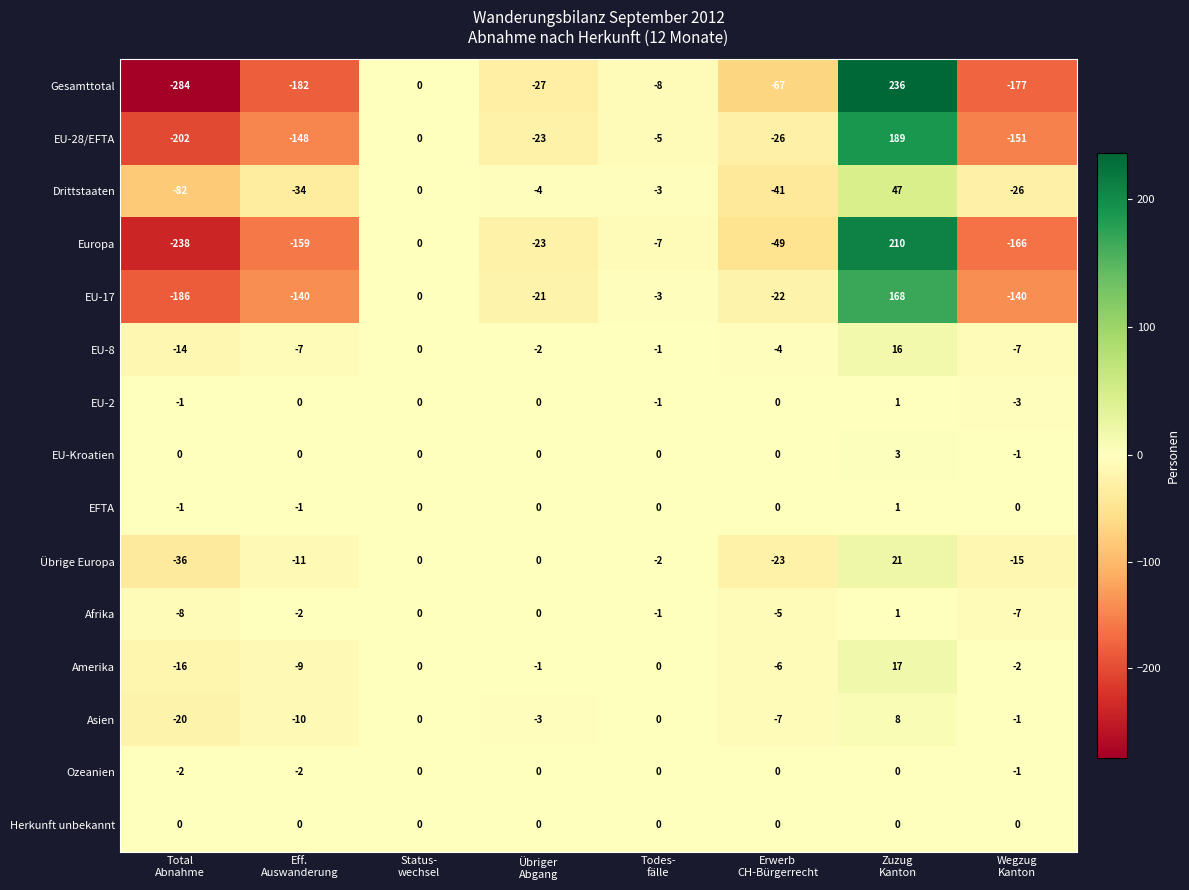

How many EU-Kroatien values are between 0 and 1?

6